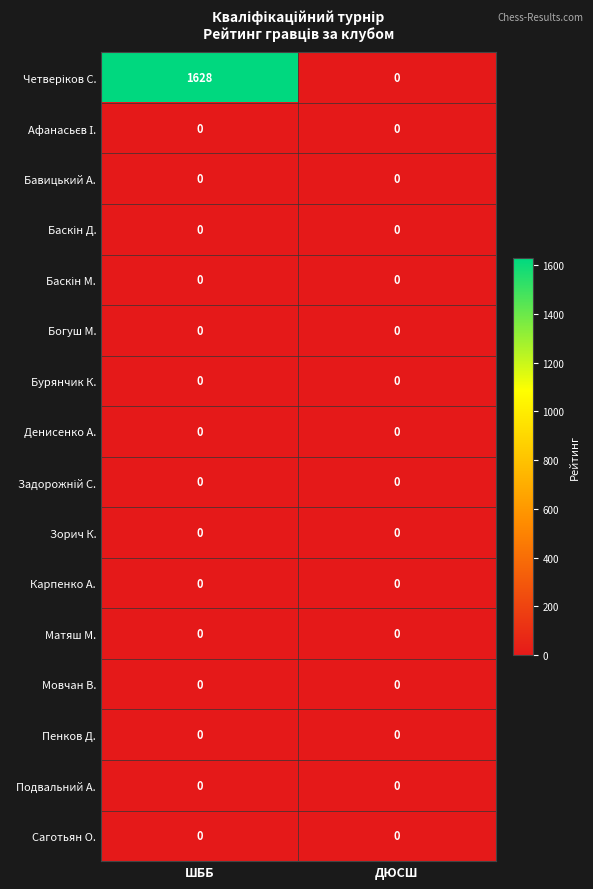

At which category is the sum across all series the highest?

ШББ